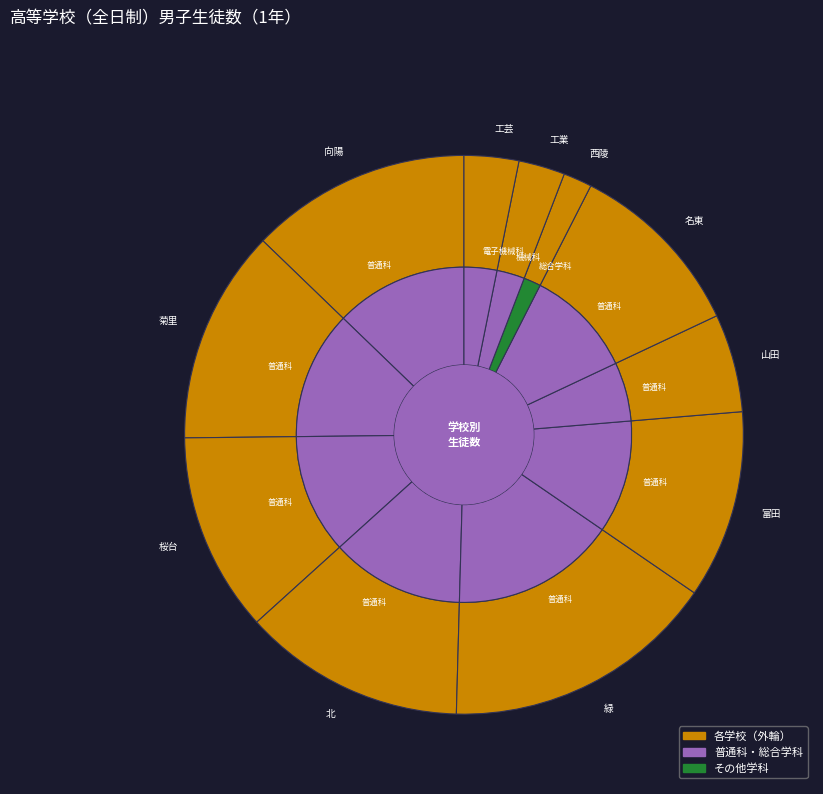

How many segments does this pie chart have?

11